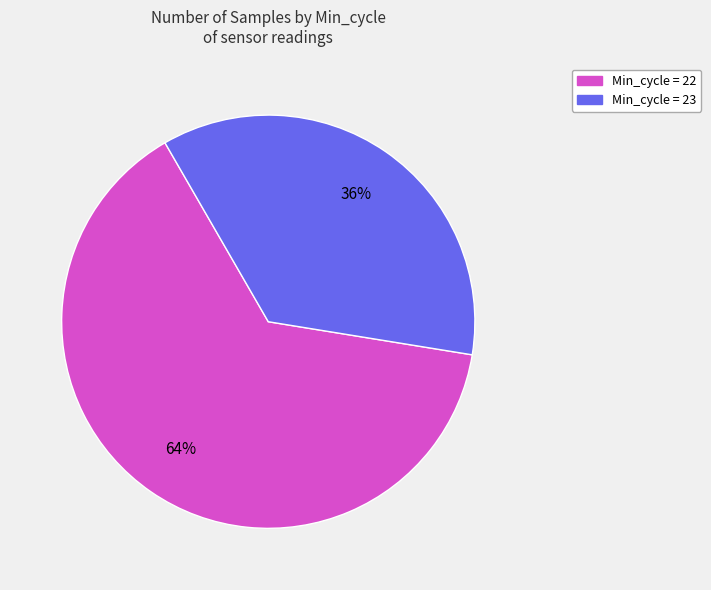

How many segments does this pie chart have?

2